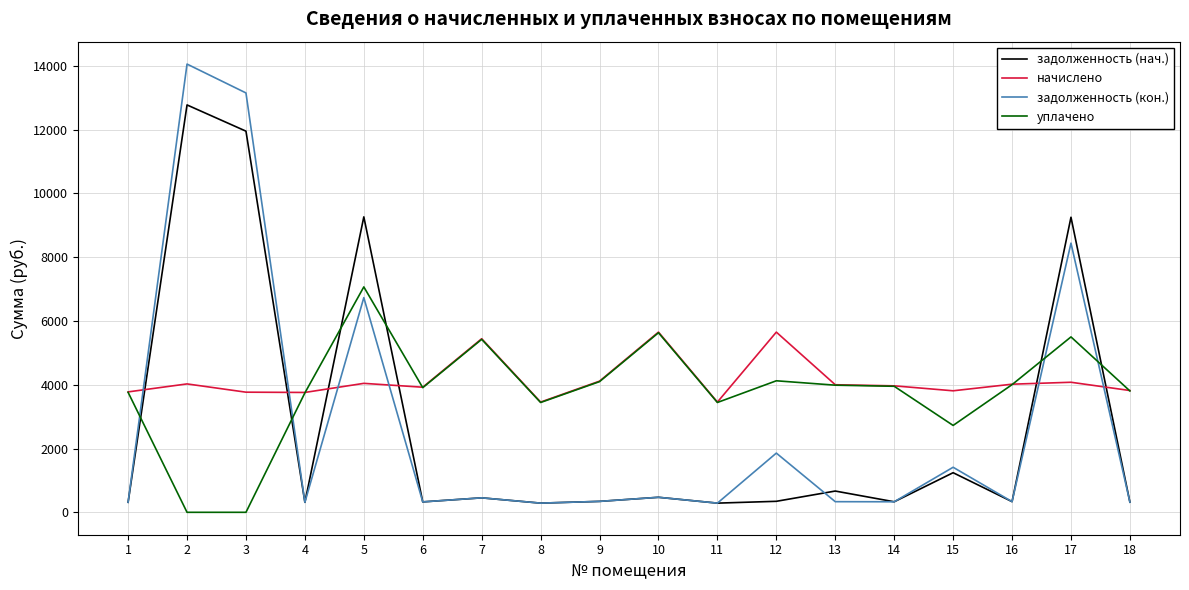

The value of уплачено at 9 is 4098.4. True or false?

True